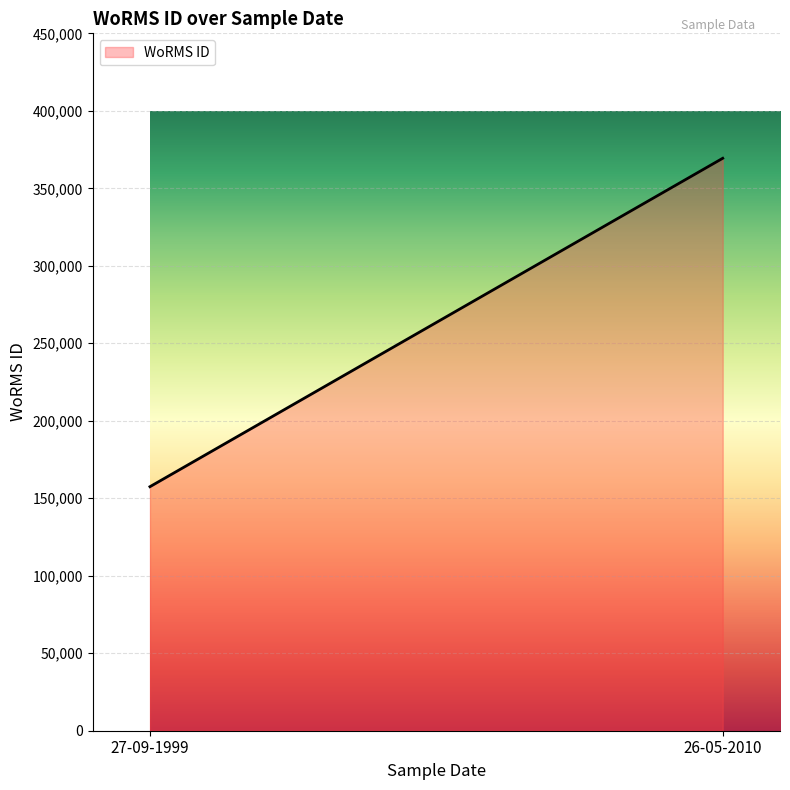

List the labels in order of value, smallest first.

27-09-1999, 26-05-2010